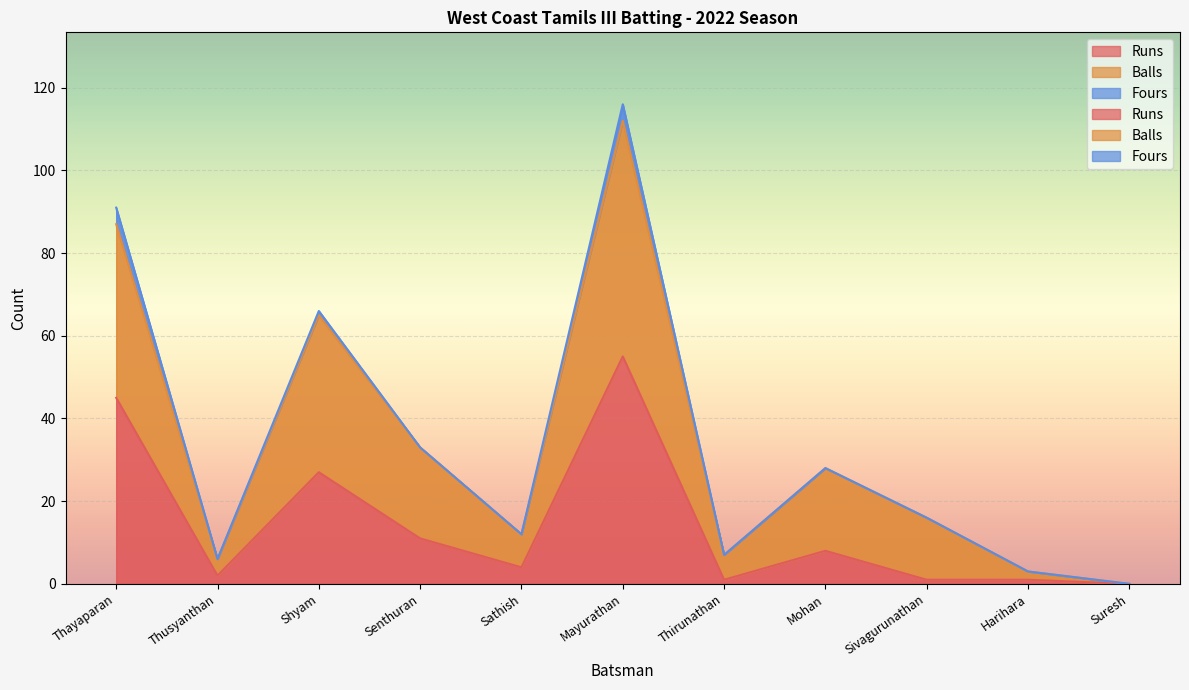

Rank the categories by Balls value from lowest to highest.

Suresh, Harihara, Thusyanthan, Thirunathan, Sathish, Sivagurunathan, Mohan, Senthuran, Shyam, Thayaparan, Mayurathan